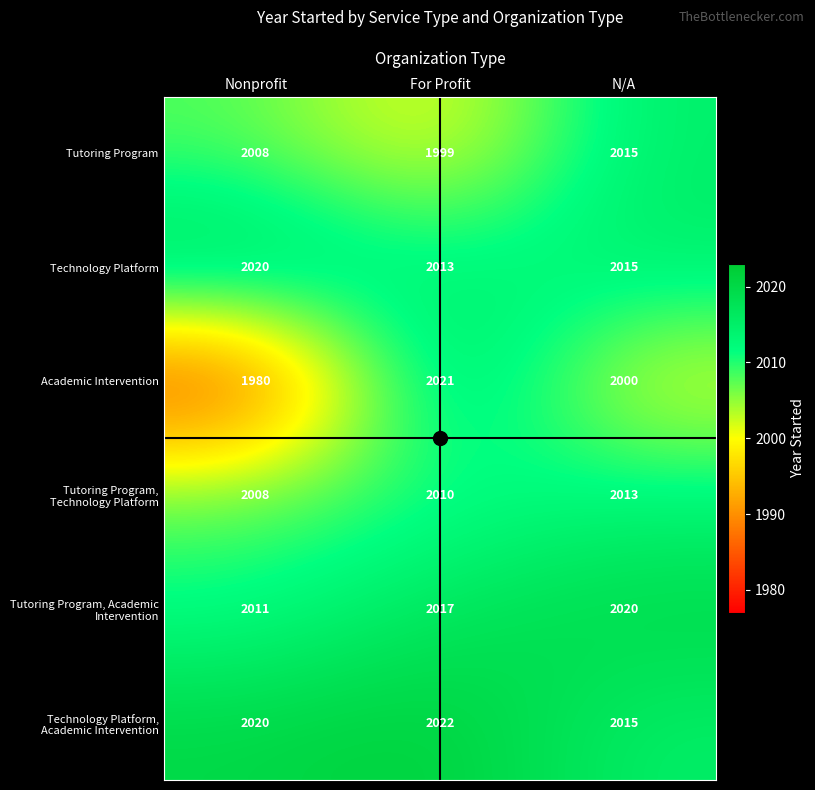

Is it true that Technology Platform equals 2020 at Nonprofit?

True